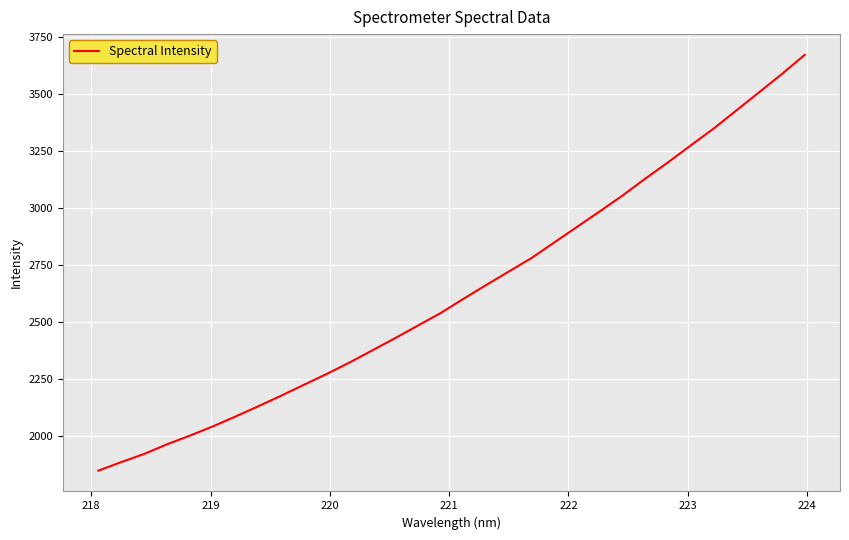

Reading left to right, list all the values displayed in this chart.

1846.3	1883.8	1919.4	1961.7	1999.7	2040.0	2083.5	2128.6	2175.0	2222.8	2270.5	2320.7	2374.0	2427.5	2482.9	2538.0	2600.3	2661.1	2720.8	2780.3	2848.8	2917.2	2985.5	3055.0	3129.3	3201.0	3275.4	3349.1	3428.9	3508.6	3588.9	3672.7